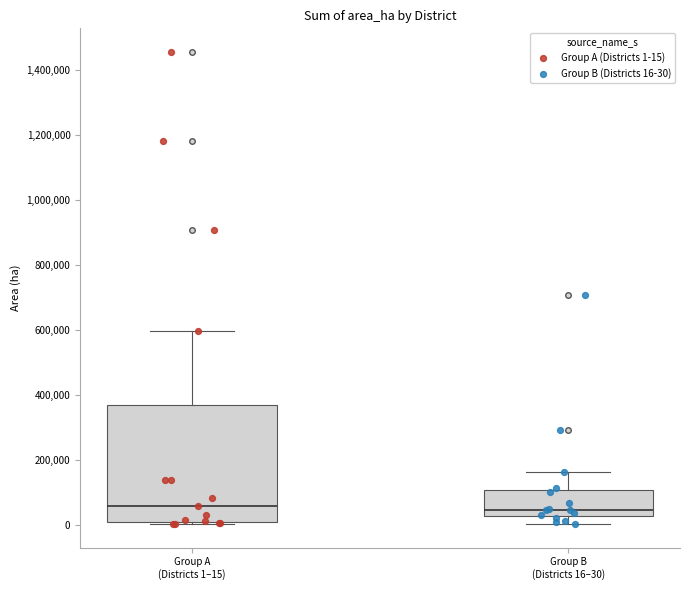

Reading left to right, read every box against the y-axis: the position of its median line, the range the box covers, and the ends of its whiskers. The values are not printed on the chart, so give them approximately, as read against the axis.

Group A (Districts 1–15): median 60000, box 0 to 360000, whiskers 0 (just below the box's lower edge) to 600000
Group B (Districts 16–30): median 40000, box 20000 to 100000, whiskers 0 to 160000